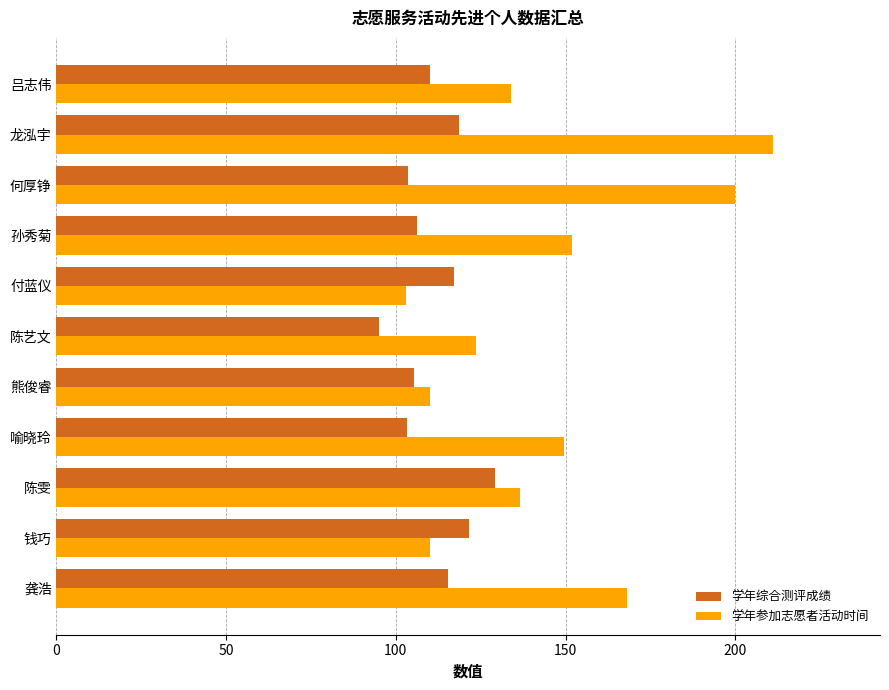

What is the spread (max minus min) of values at 吕志伟?

24.0